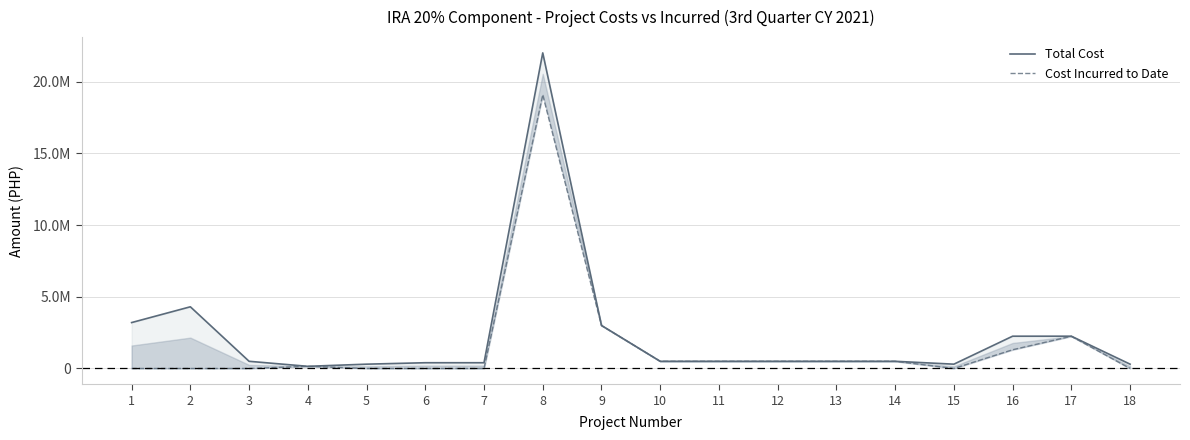

Which series has the largest total across all categories?

Total Cost